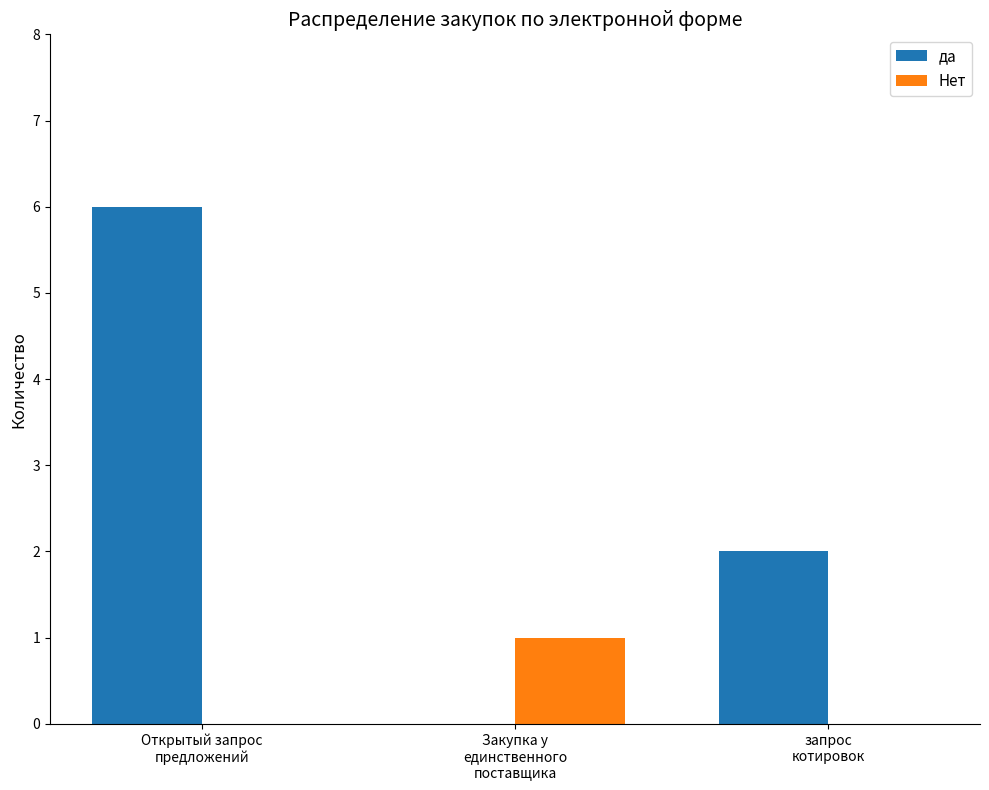

Reading left to right, transcribe all the data shown in this chart.

да: 6	0	2
Нет: 0	1	0